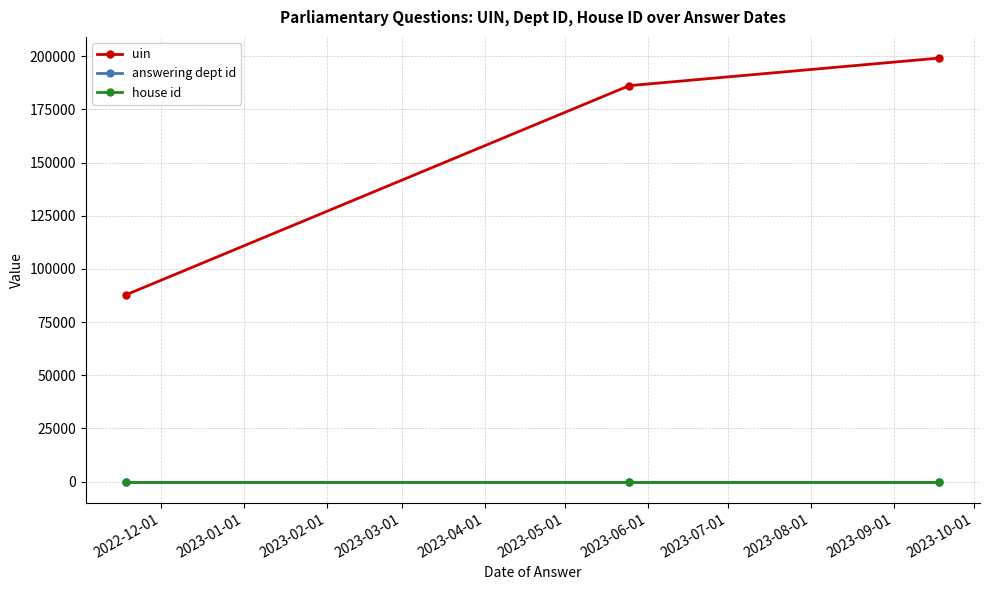

How many categories are shown in the chart?

3